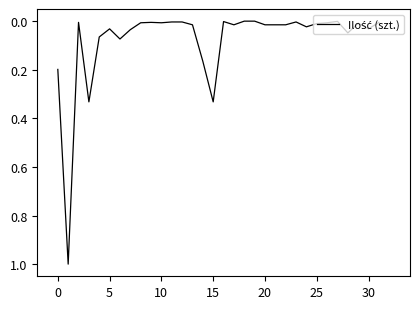

What is the maximum value shown in the chart?

1.0